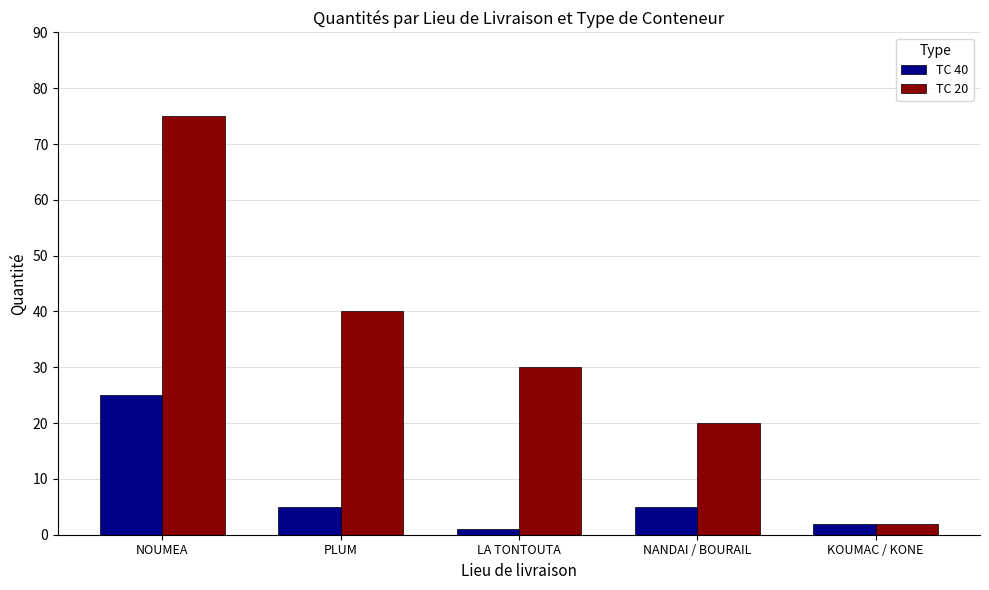

List the series in order of their overall mean, highest first.

TC 20, TC 40